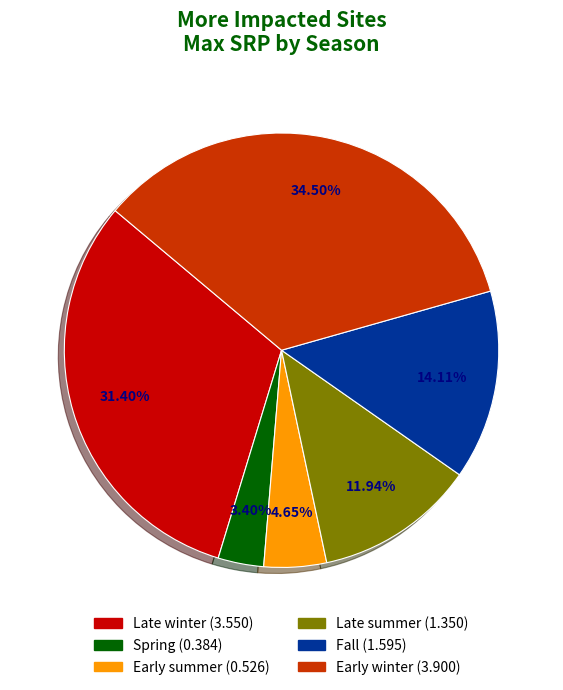

Is it true that Late winter is 19% of the pie?

False